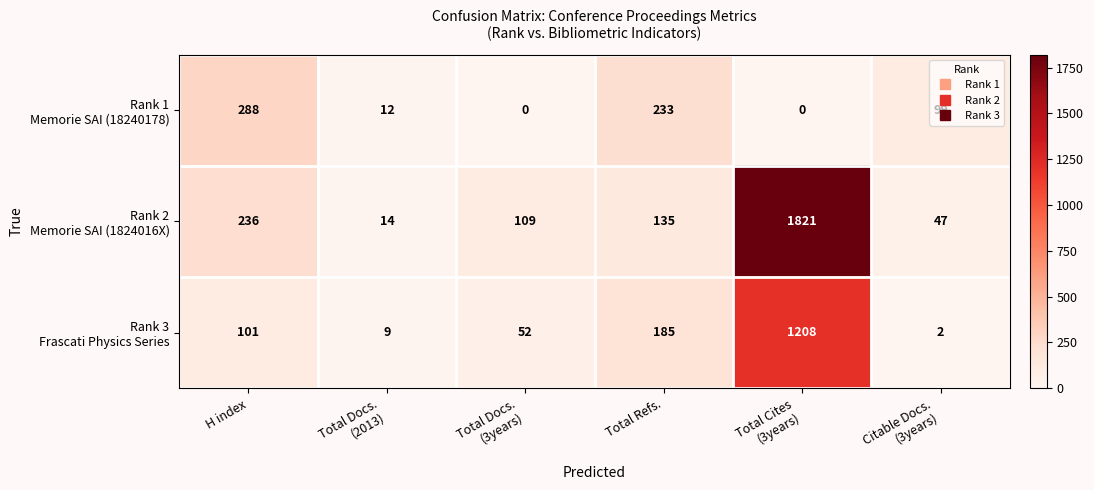

What is the spread (max minus min) of values at H index?

187